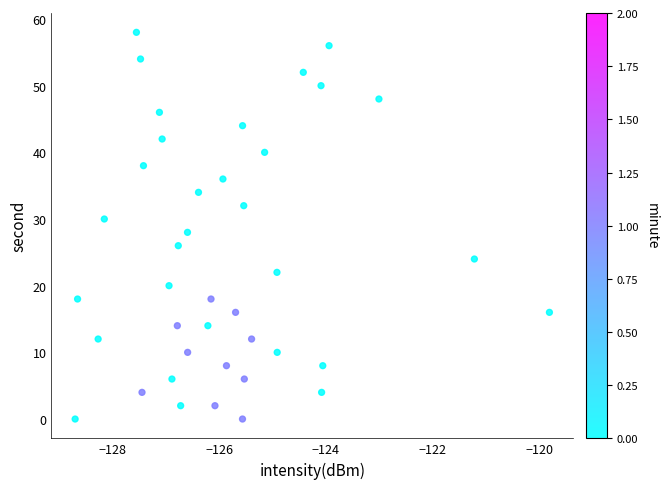

What is the range of Y values (max minus min)?

58